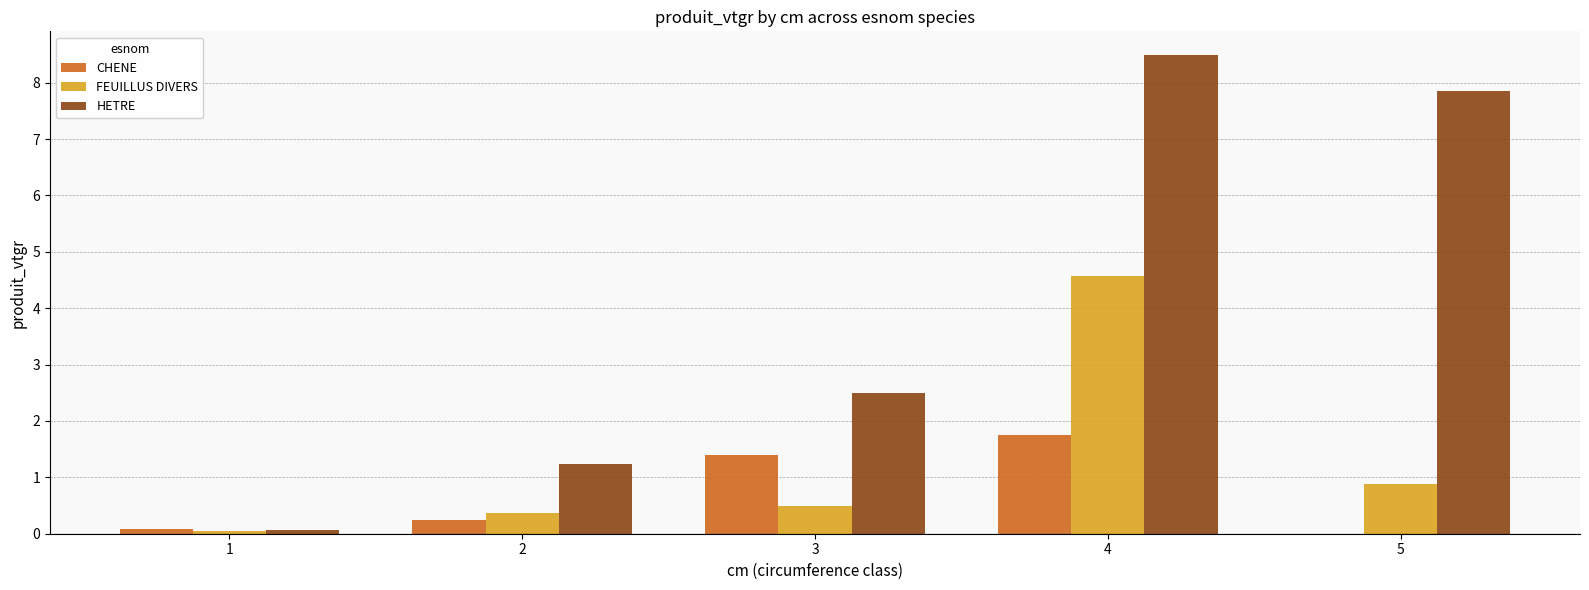

Which series has the largest total across all categories?

HETRE